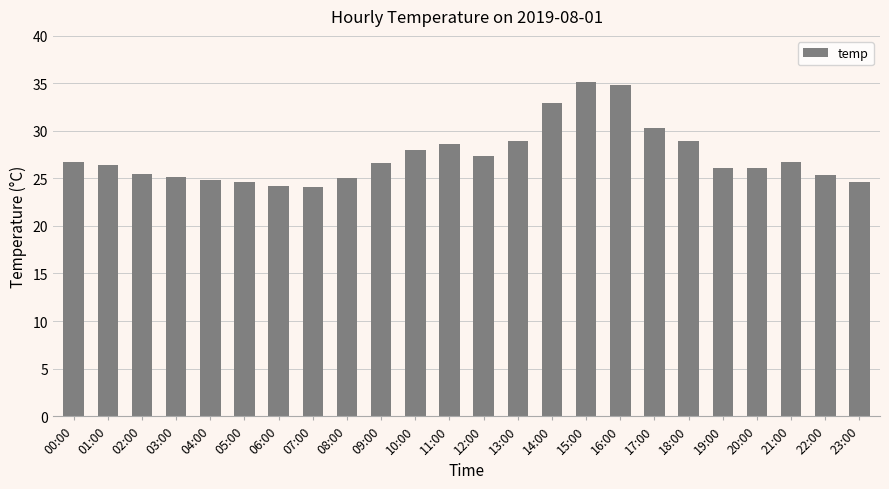

At which label does the data first exceed 26?

00:00